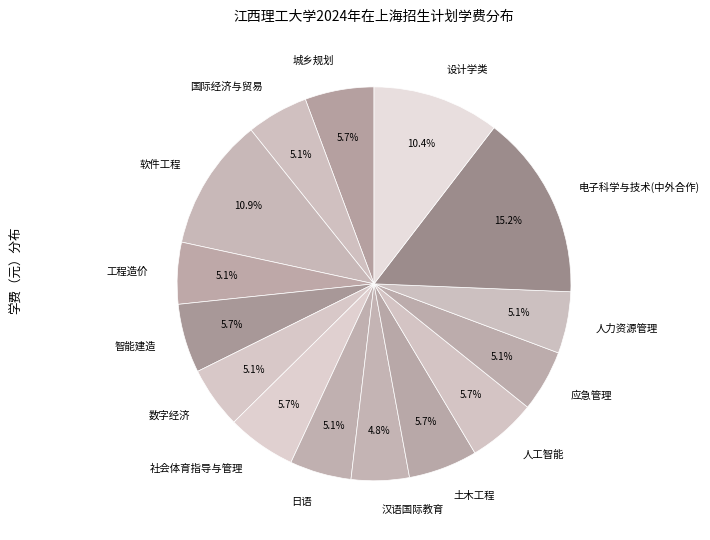

Does any single category account for the majority?

No